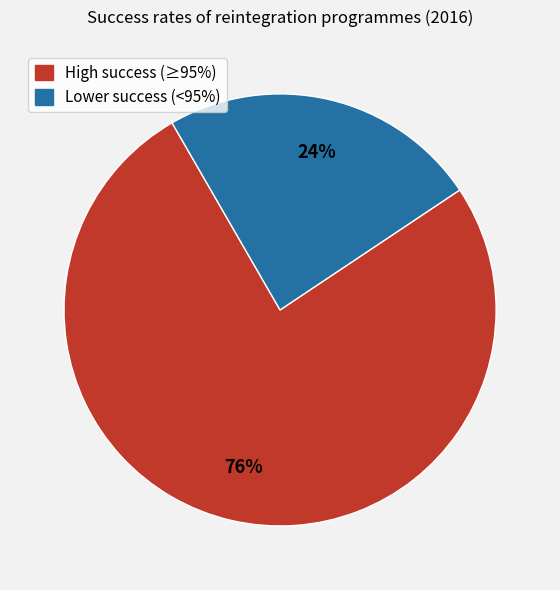

Does any single category account for the majority?

Yes